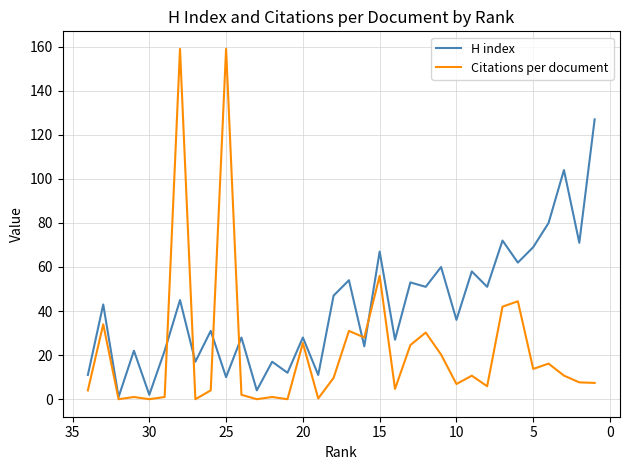

What are all the series names shown in the legend?

H index, Citations per document